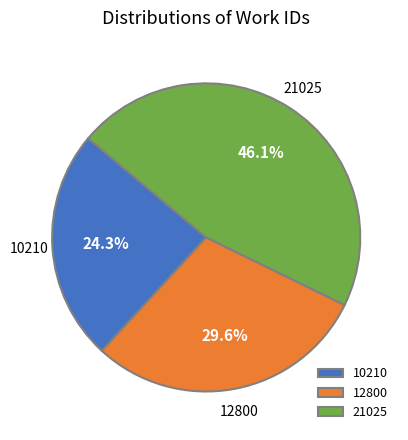

True or false: 21025 accounts for 35% of the total.

False